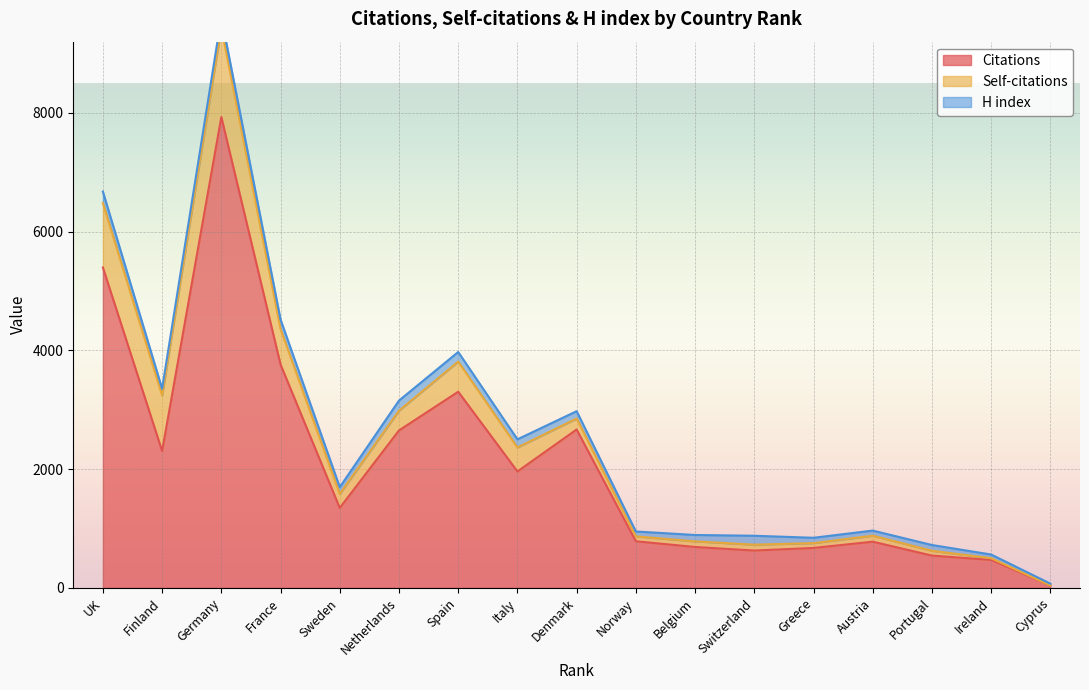

What is the sum of the Self-citations values at 14 and 4?

697